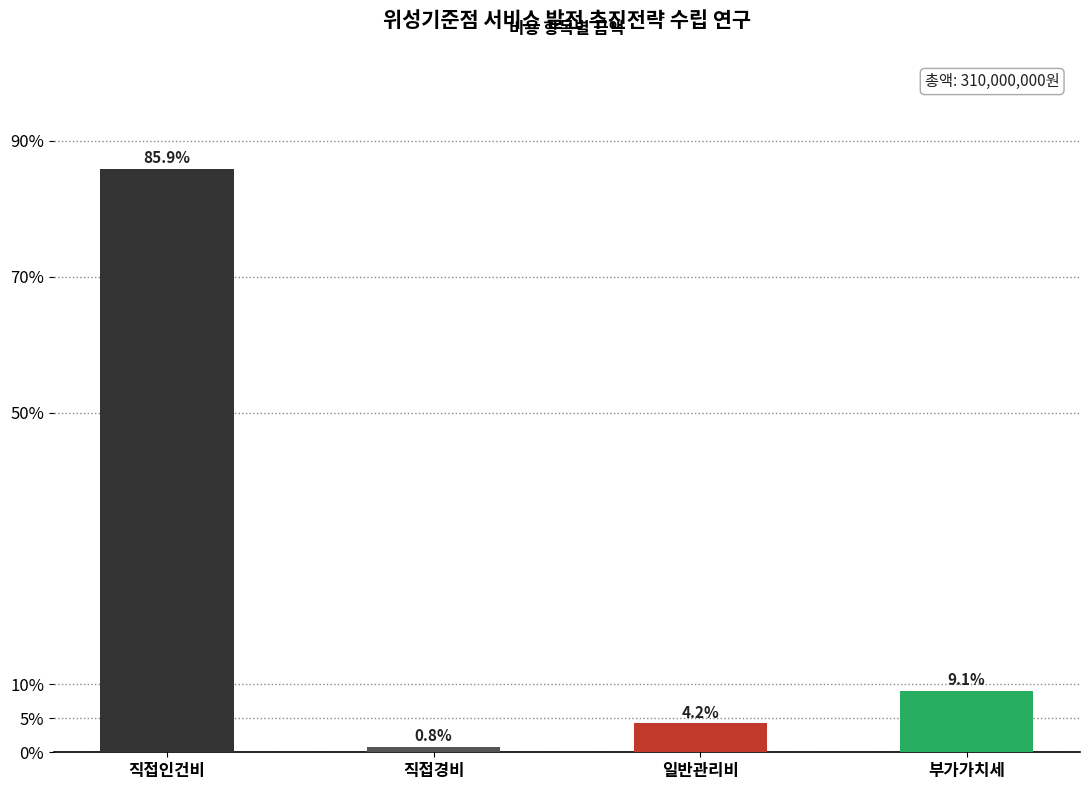

Are the bars horizontal?

No